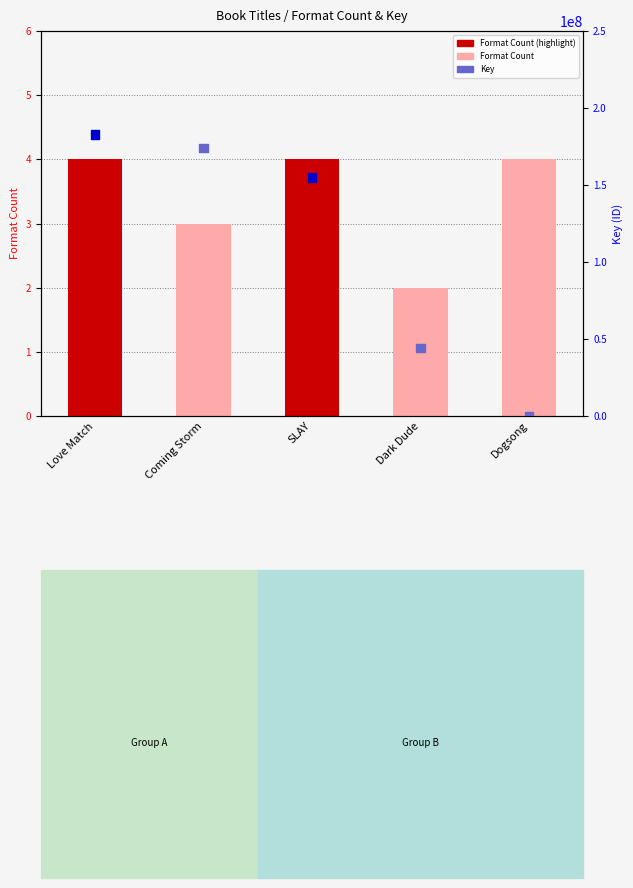

Is the value of Key at Dark Dude greater than the value of Format Count at Dark Dude?

Yes